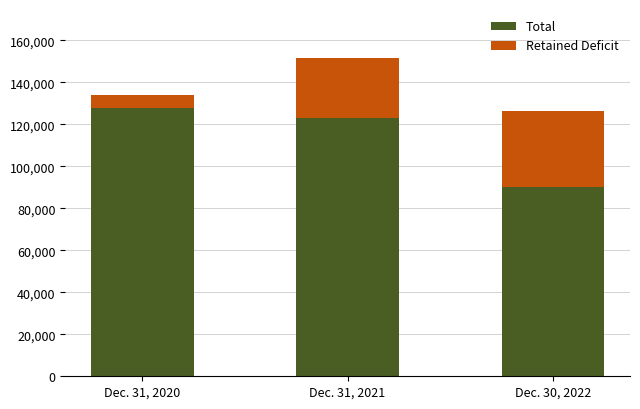

At which category is the sum across all series the highest?

Dec. 31, 2021